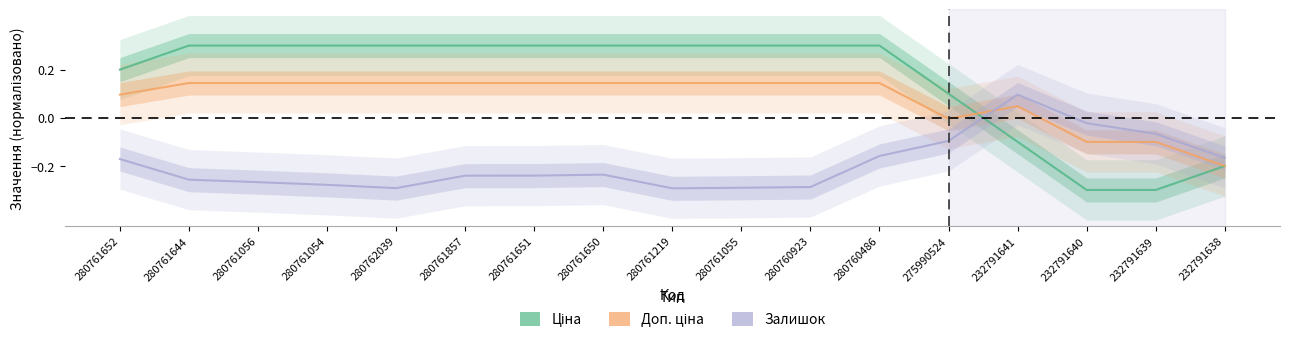

Does the chart display data point markers on the line(s)?

No